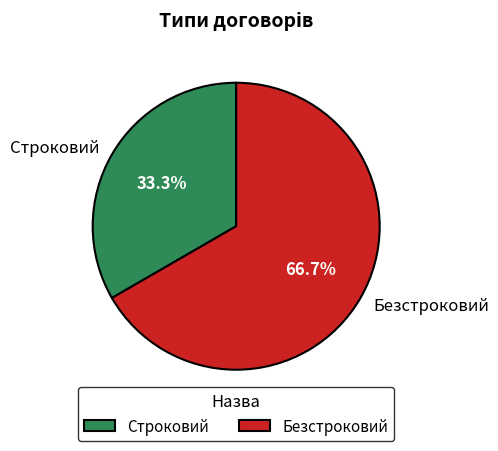

To the nearest percent, what portion does Строковий represent?

33%